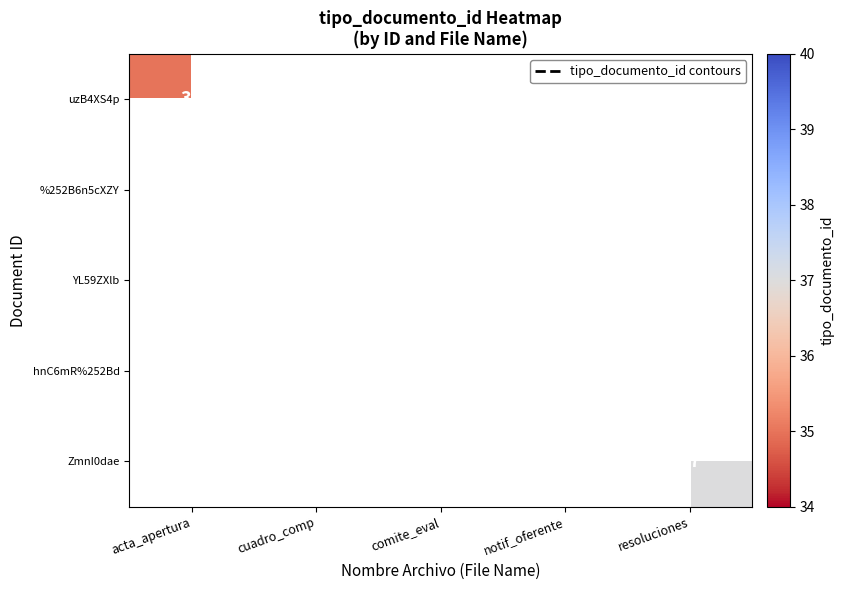

How many data points does each series have?

5